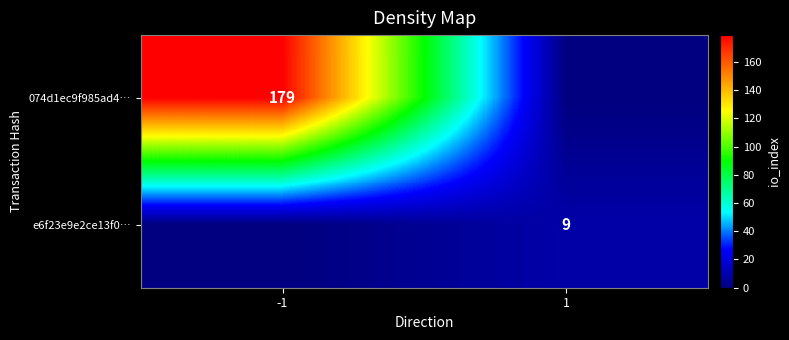

How many series are shown in this chart?

2